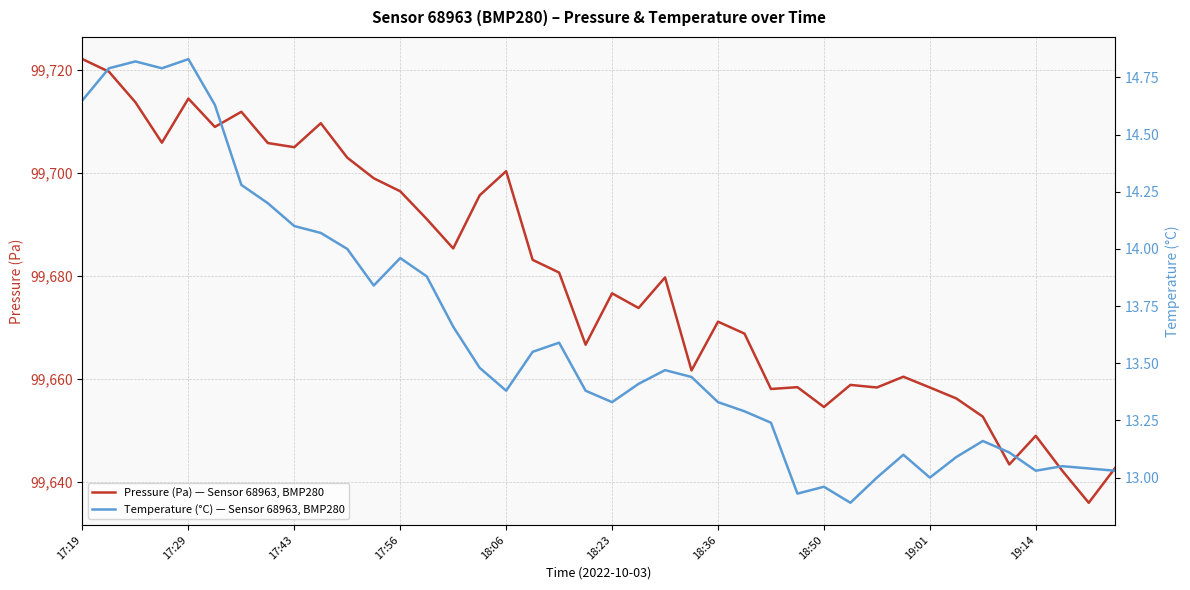

True or false: Temperature (°C) — Sensor 68963, BMP280 and Pressure (Pa) — Sensor 68963, BMP280 cross at least once.

False